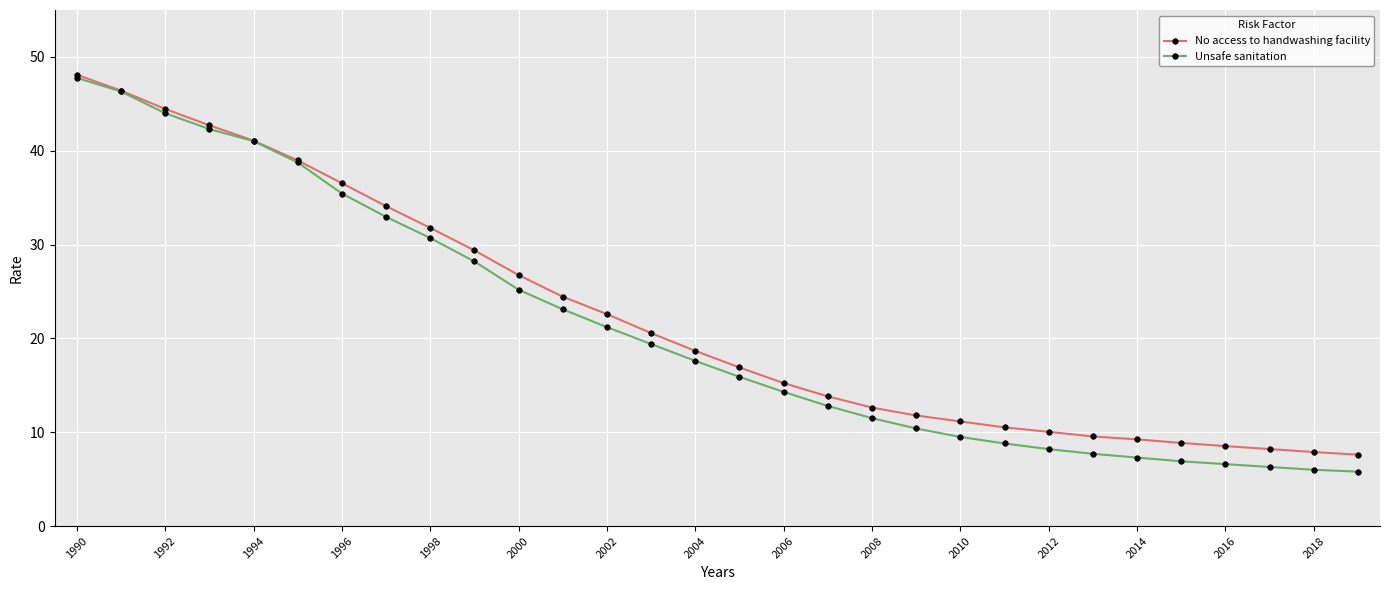

Which series has the largest range (max minus min)?

Unsafe sanitation